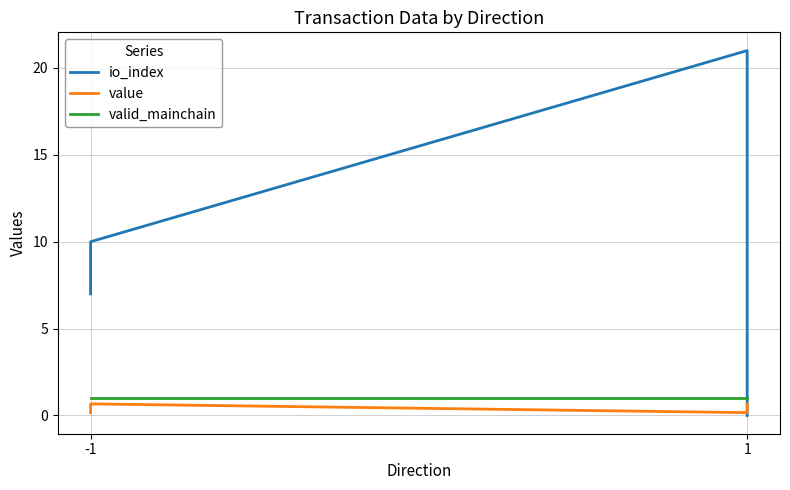

How many io_index values are between 7 and 21?

3